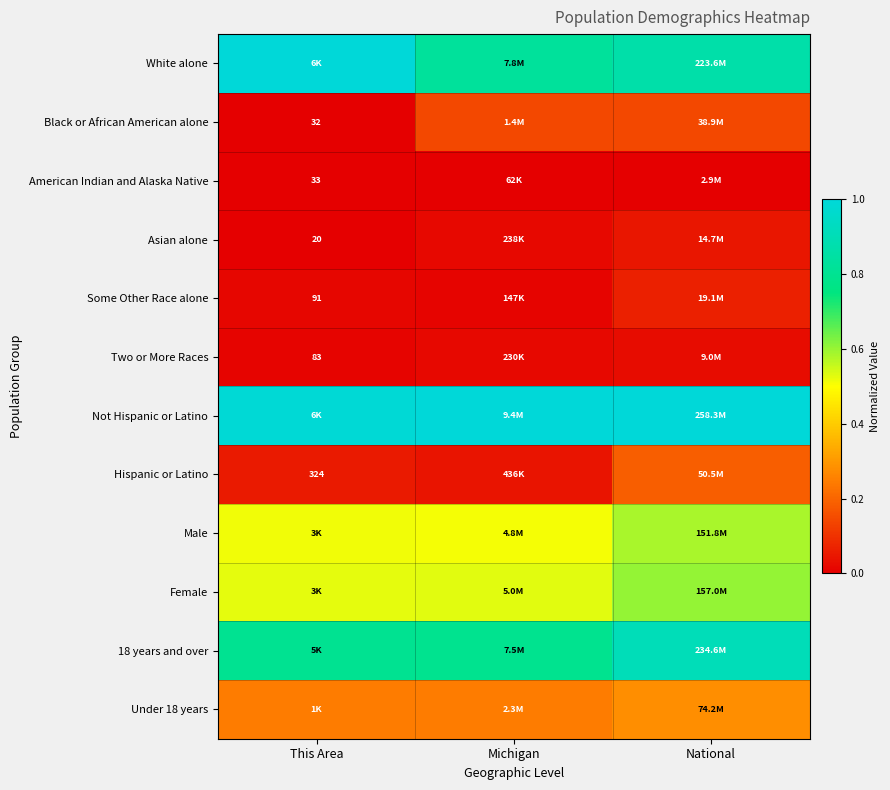

What is the difference between the maximum and minimum values in the 18 years and over series?

0.1